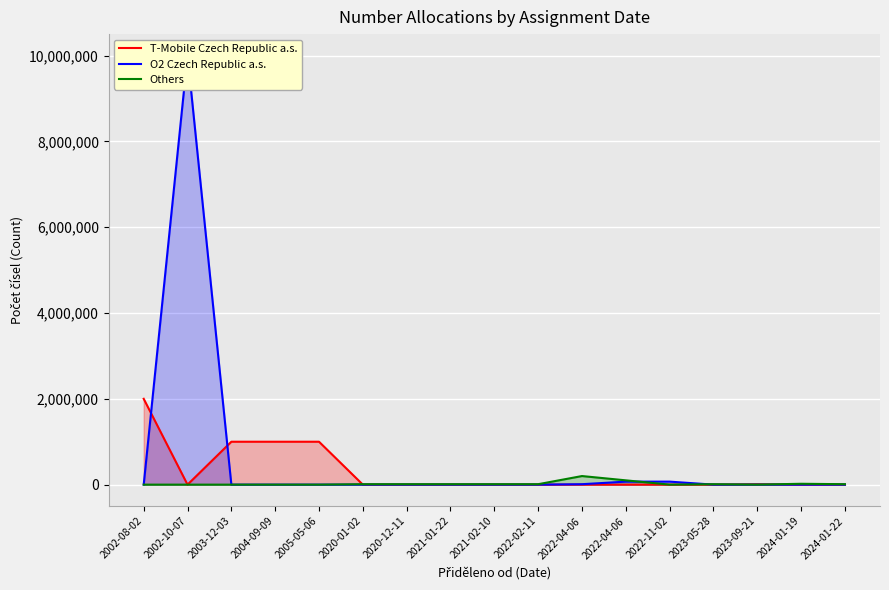

Rank the series by their maximum value, from lowest to highest.

Others, T-Mobile Czech Republic a.s., O2 Czech Republic a.s.